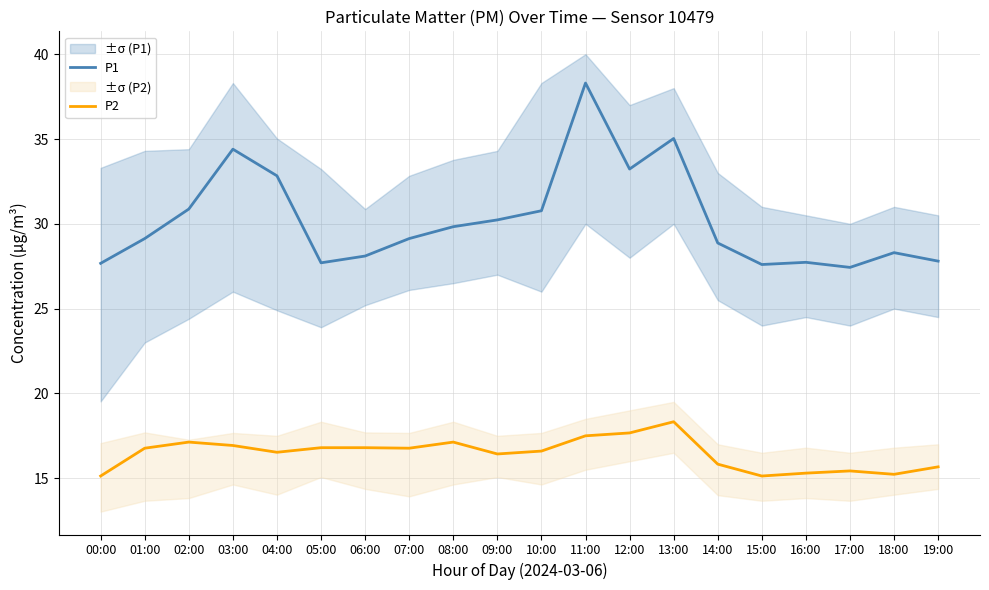

What is the highest value of the P1 series?

38.3